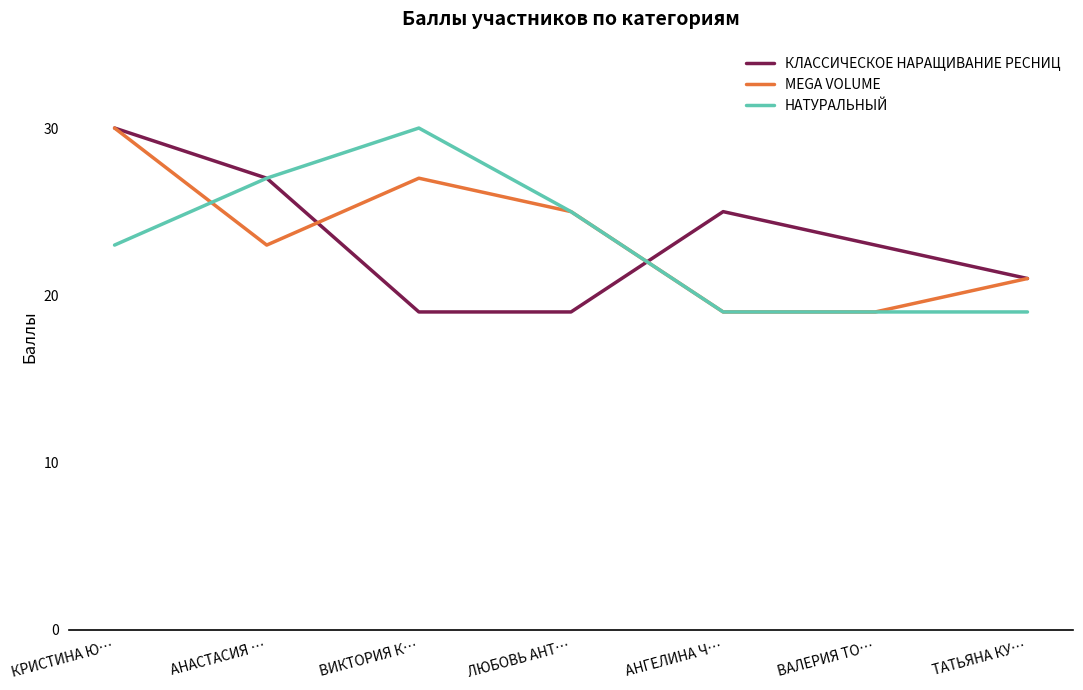

What is the minimum value for MEGA VOLUME?

19